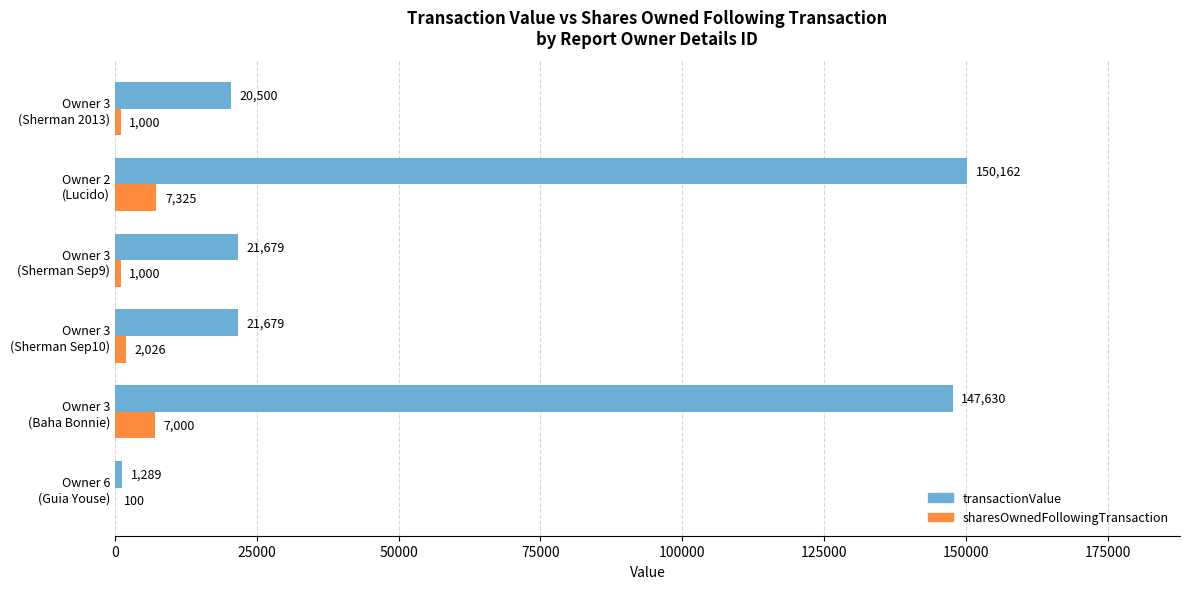

Which series has the largest range (max minus min)?

transactionValue